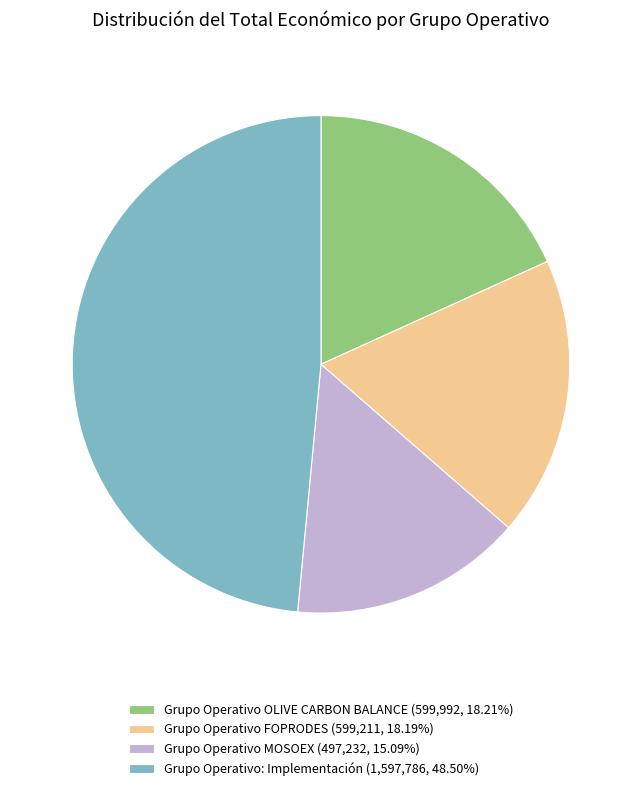

The Grupo Operativo FOPRODES slice represents 13% of the pie. True or false?

False